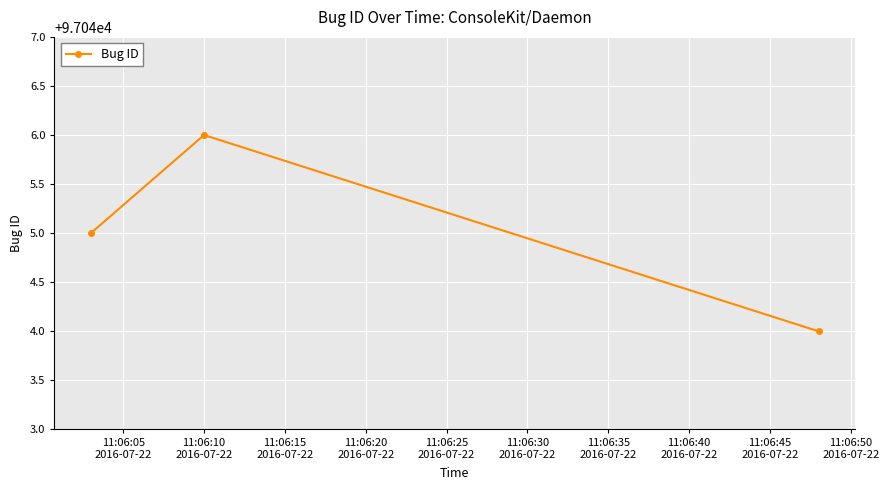

What is the maximum value shown in the chart?

97046